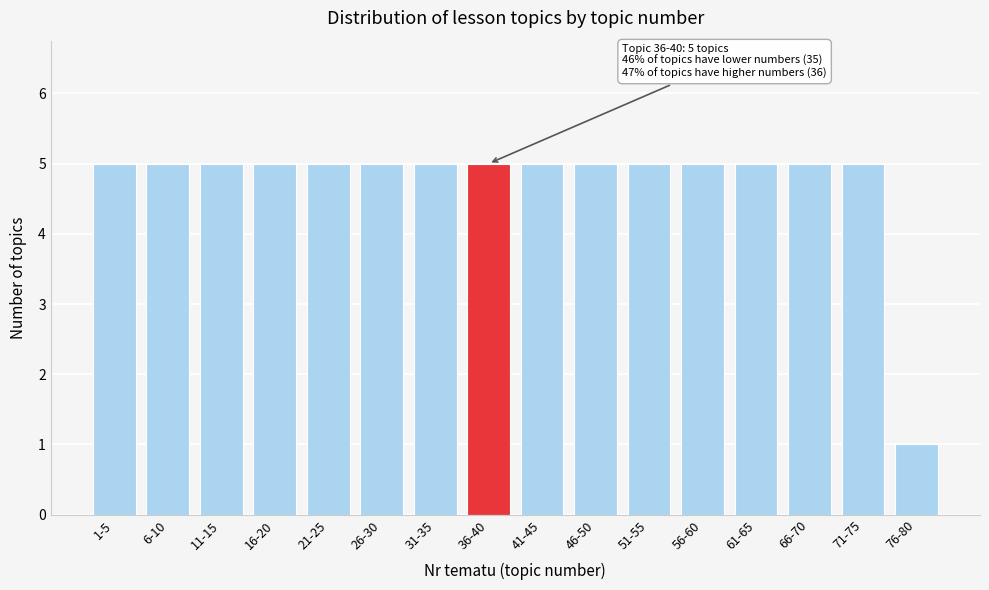

Reading left to right, transcribe all the data shown in this chart.

1-5=5	6-10=5	11-15=5	16-20=5	21-25=5	26-30=5	31-35=5	36-40=5	41-45=5	46-50=5	51-55=5	56-60=5	61-65=5	66-70=5	71-75=5	76-80=1